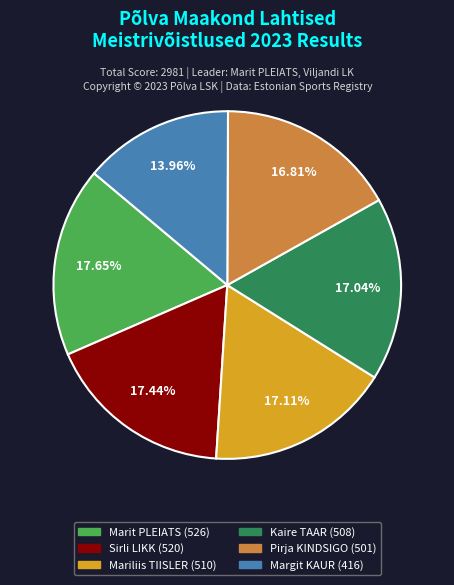

To the nearest percent, what is the difference between the largest and smallest slice percentages?

4%